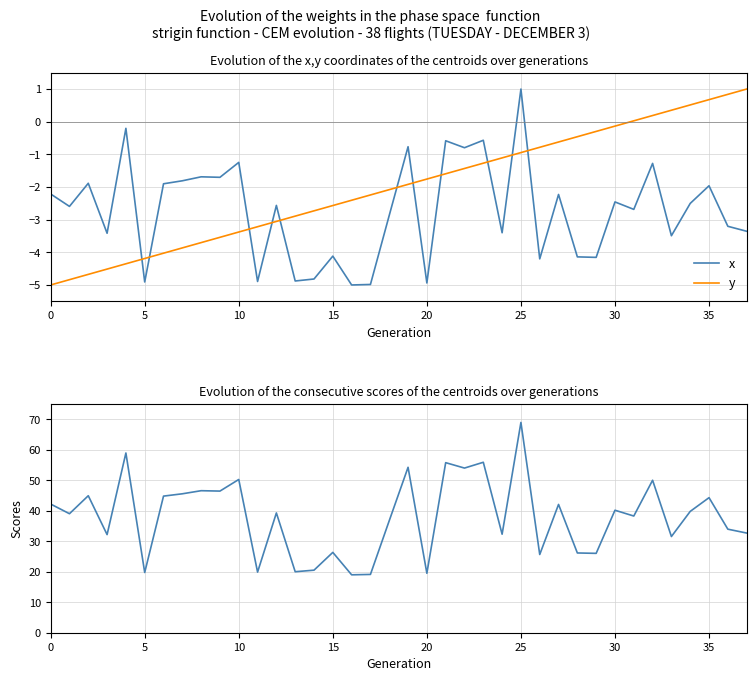

Which series ends up on top after the final intersection of x and y?

y